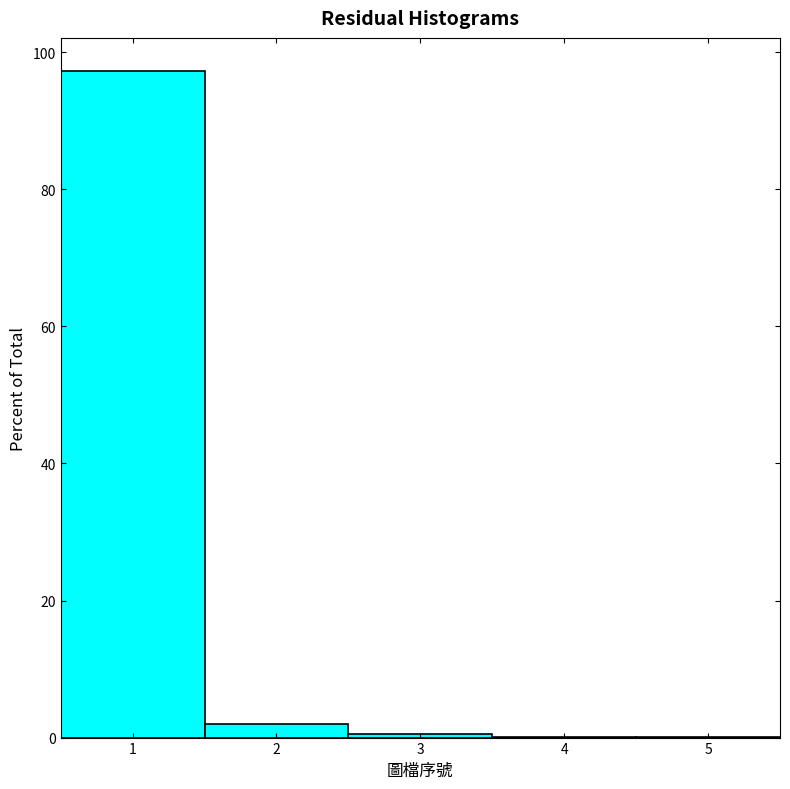

Reading left to right, transcribe this chart: for each bar, give the range it covers on the x-axis and its height. The values are not printed on the chart, so give them approximately, as read against the axis.

0.5 to 1.5: 98
1.5 to 2.5: 2
2.5 to 3.5: under 2
3.5 to 4.5: under 2
4.5 to 5.5: under 2